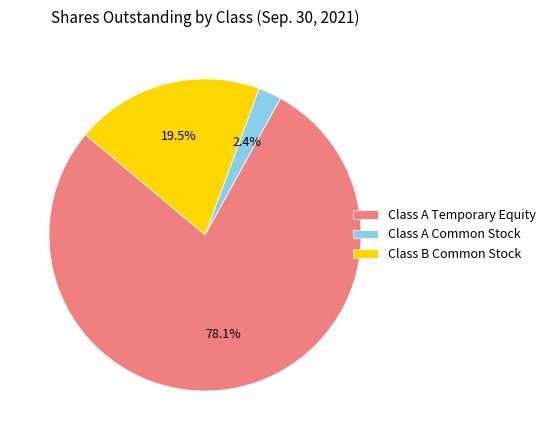

Combined, what portion of the pie is Class B Common Stock and Class A Common Stock?

21.9%